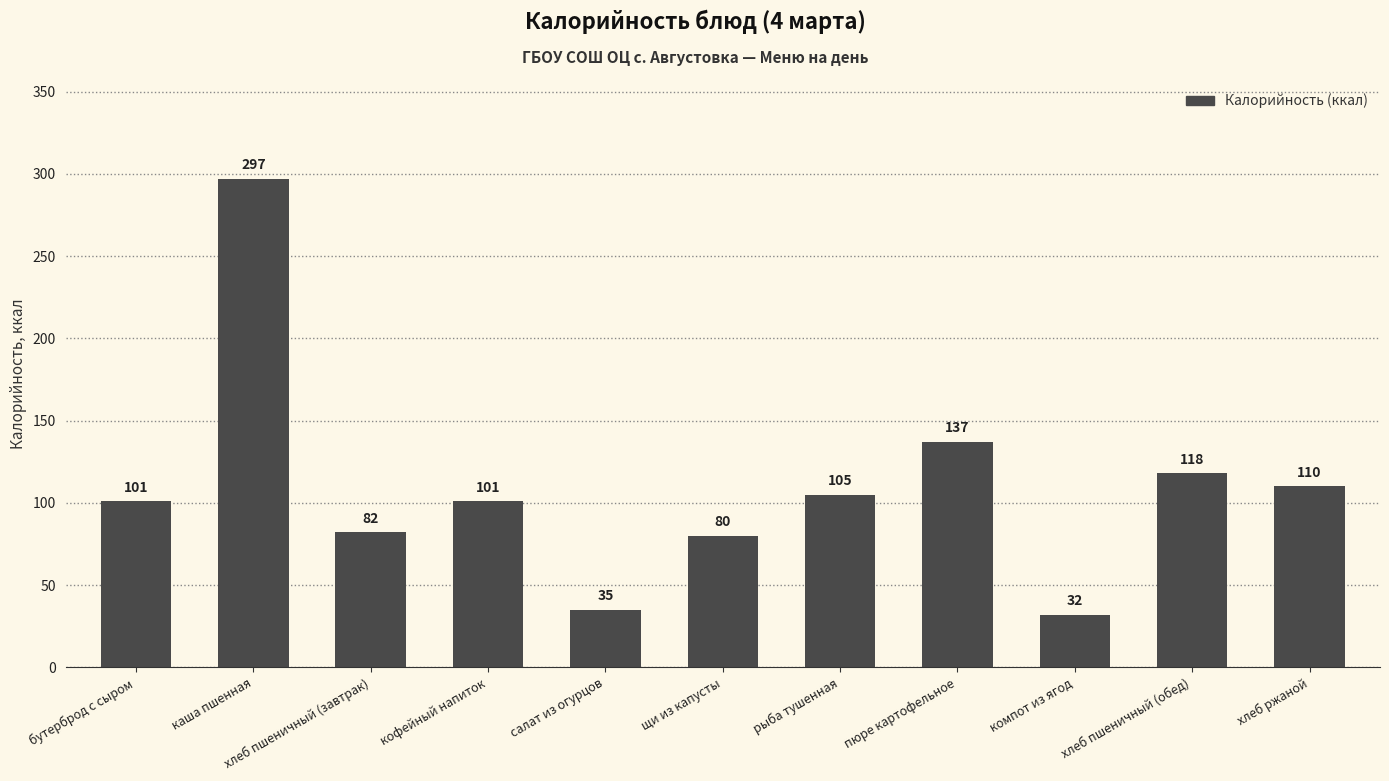

What is the change in value from пюре картофельное to хлеб ржаной?

-27